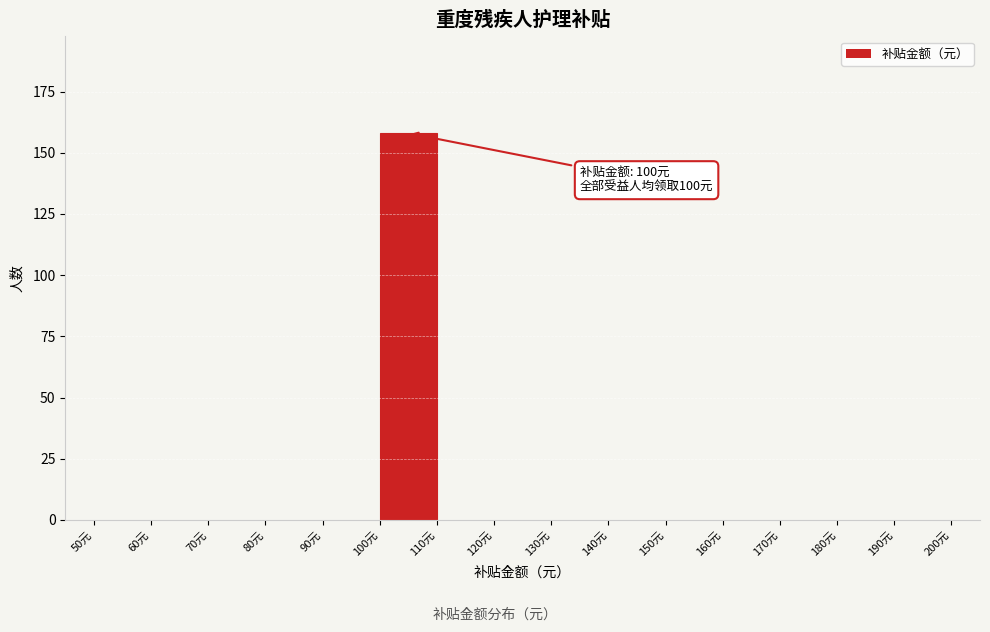

Which range on the x-axis has the tallest bar?

100 to 110